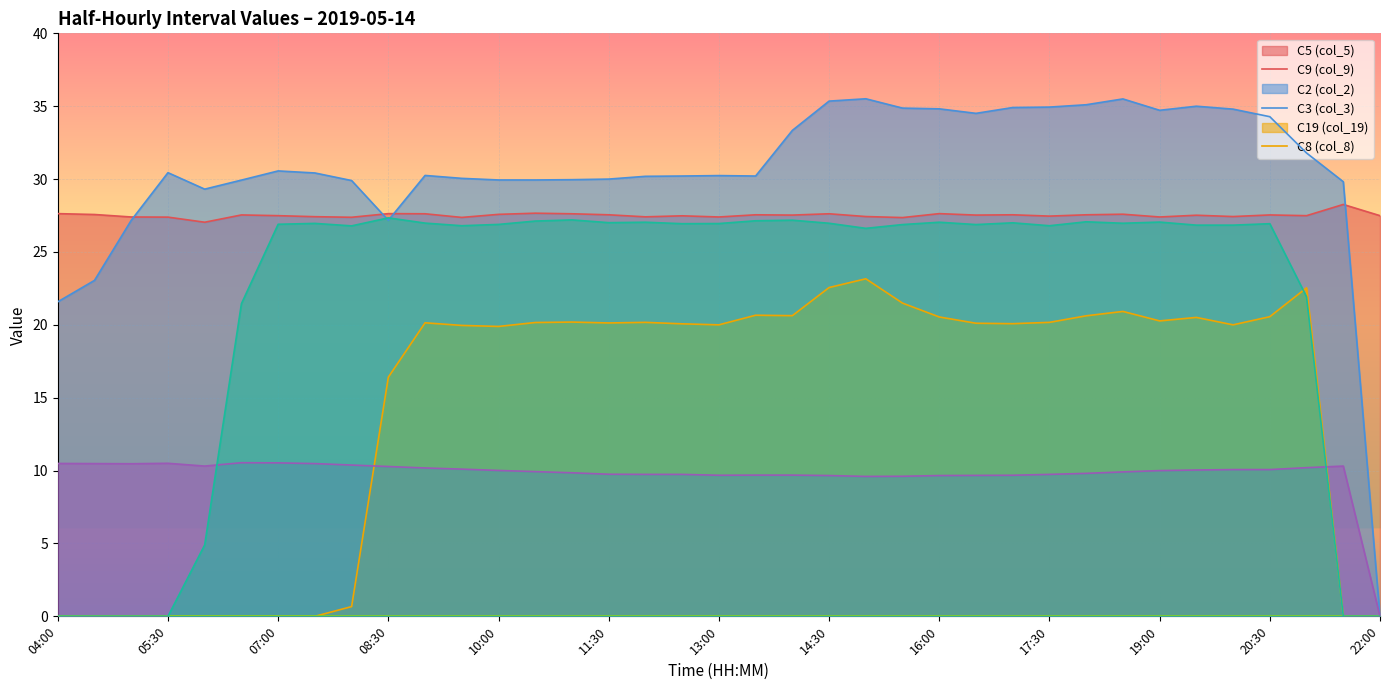

Does the chart display data point markers on the line(s)?

No